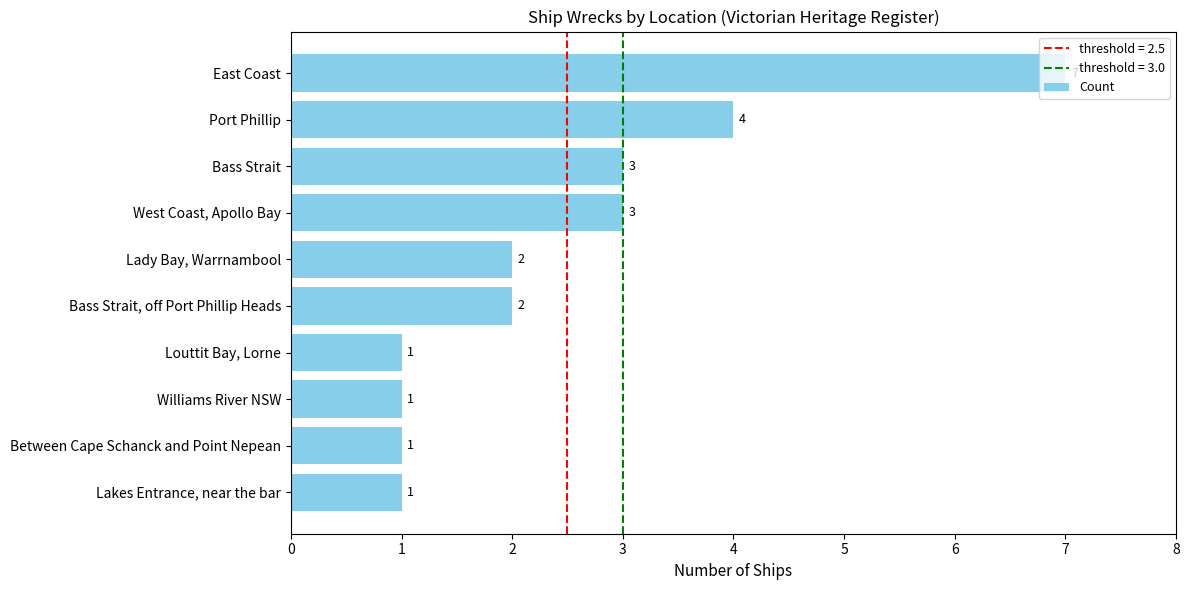

Count the values in the range 1 to 3.

8